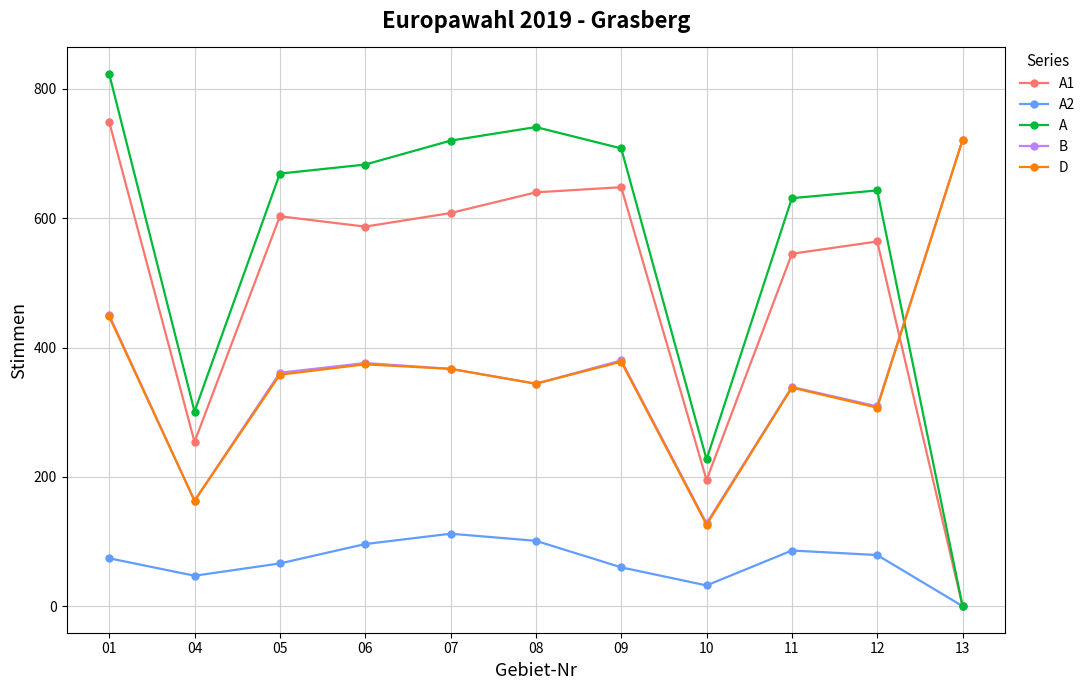

At how many categories does at least one series exceed 601?

9